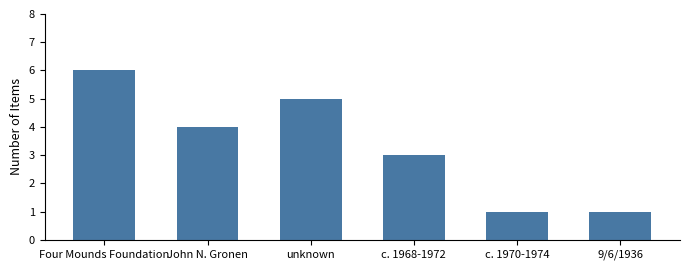

What is the minimum value shown in the chart?

1